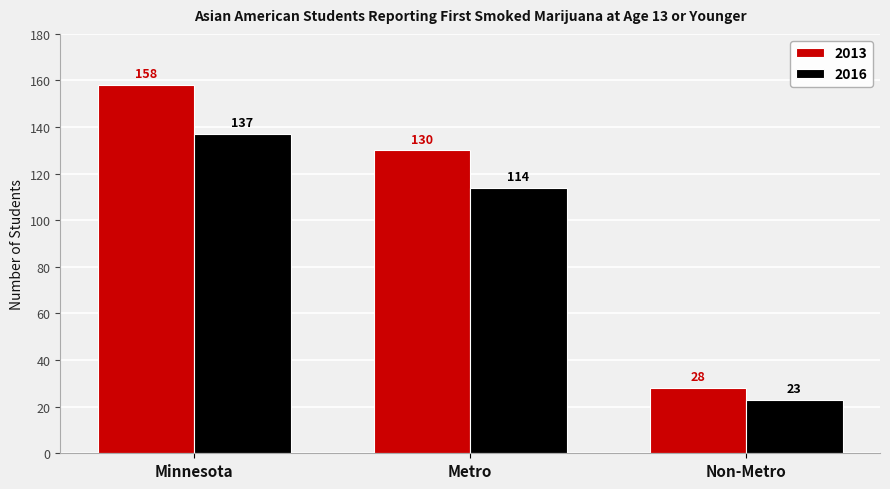

Where is 2016 nearest to the value 80?

Metro